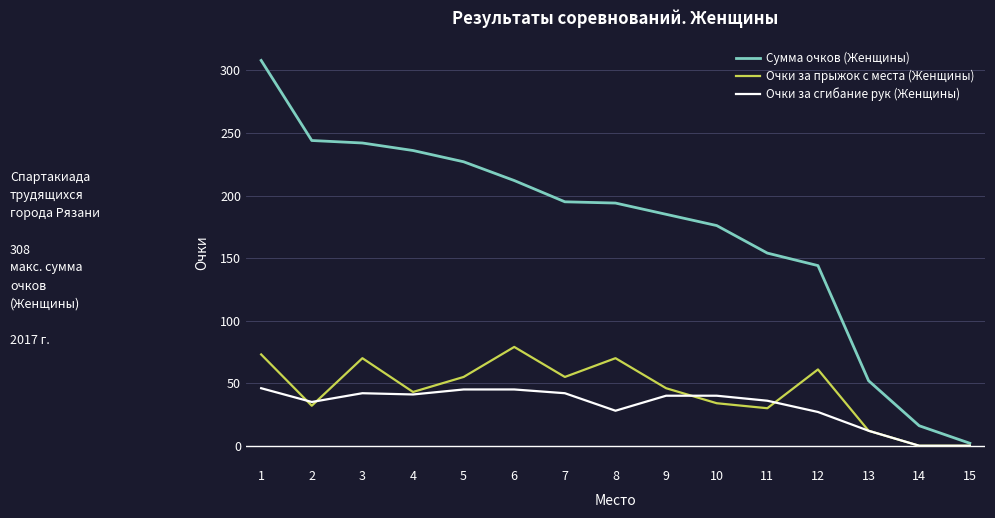

True or false: Очки за прыжок с места (Женщины) and Очки за сгибание рук (Женщины) cross at least once.

True